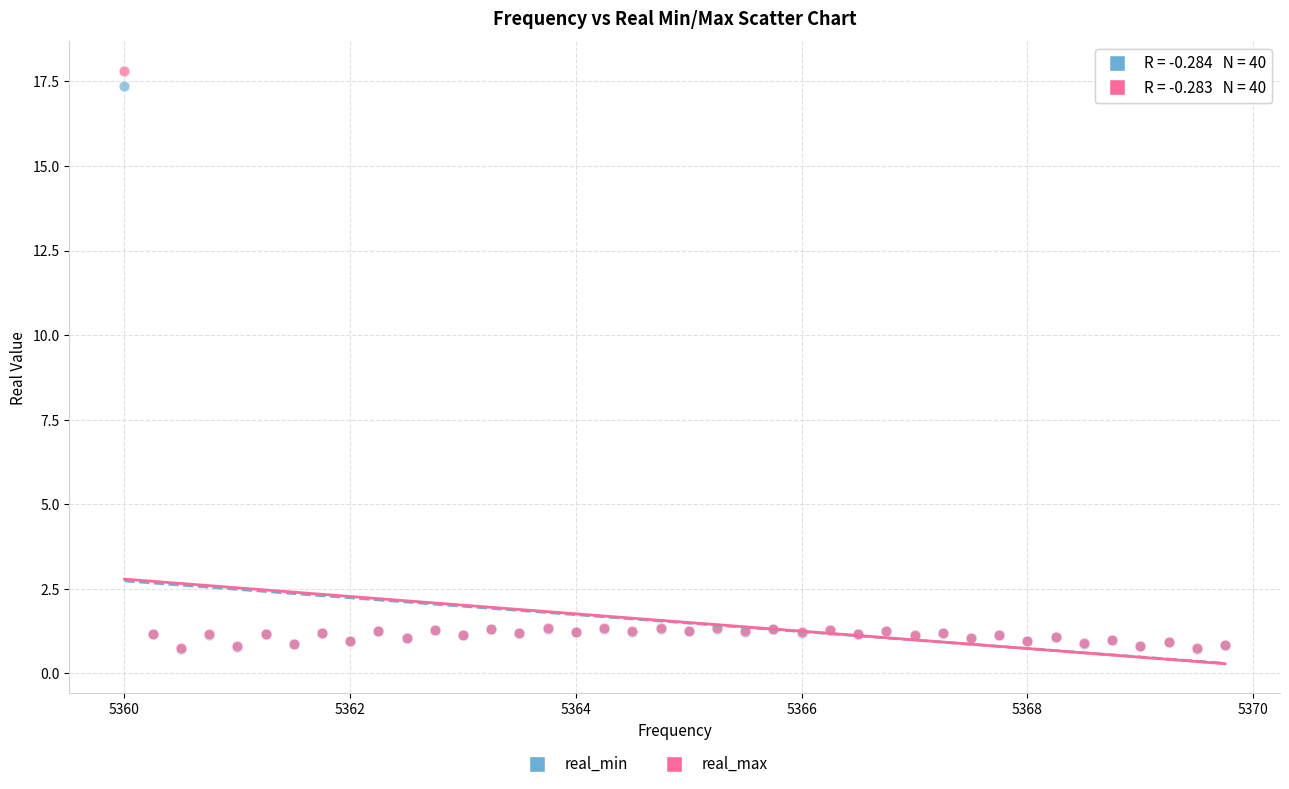

Which series contains the highest Y value?

real_max